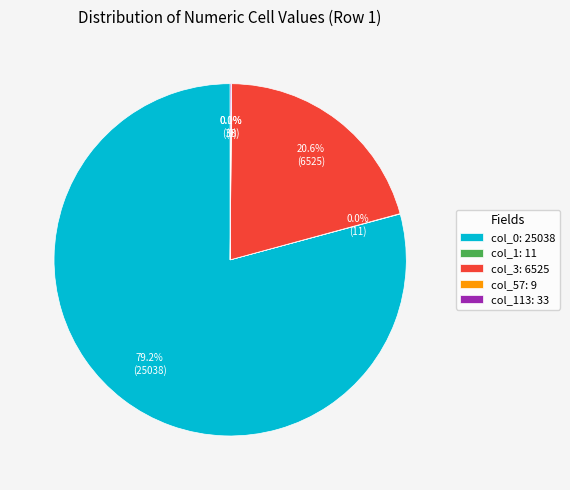

Does any single category account for the majority?

Yes